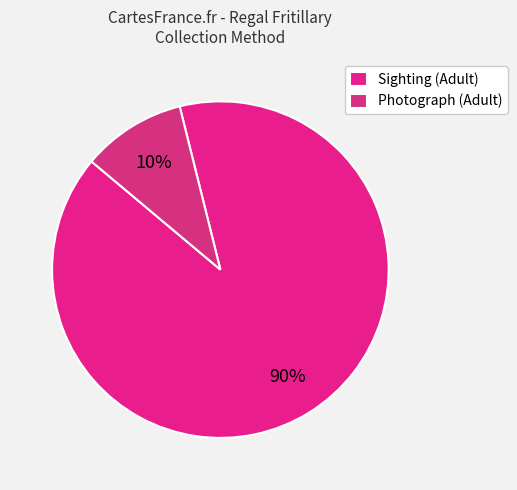

How many slices are in this pie chart?

2